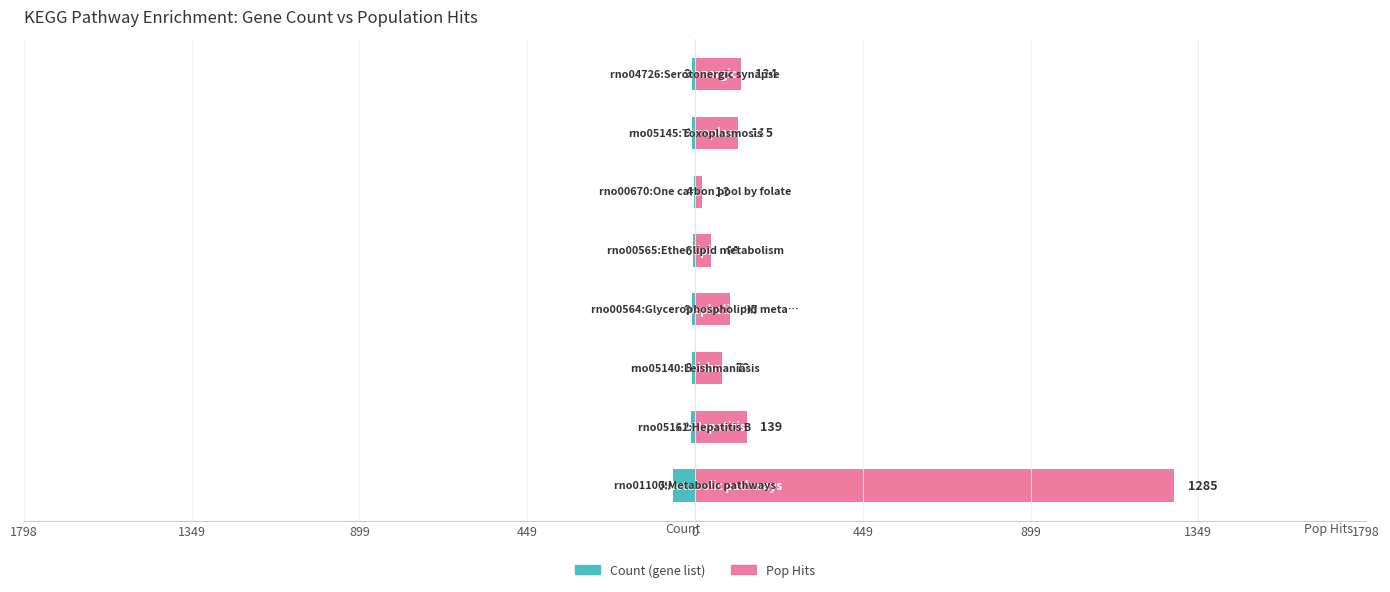

What is the difference between the maximum and minimum values in the Pop Hits series?

1267